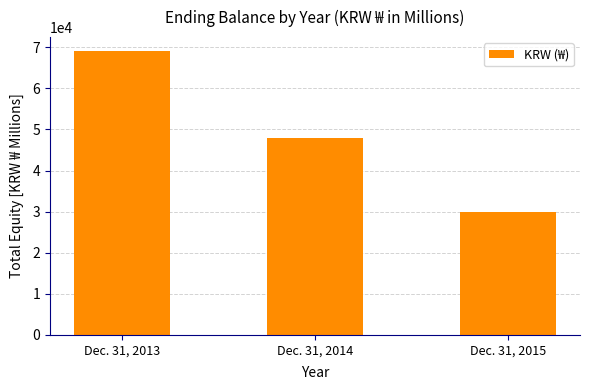

List the labels in order of value, smallest first.

Dec. 31, 2015, Dec. 31, 2014, Dec. 31, 2013